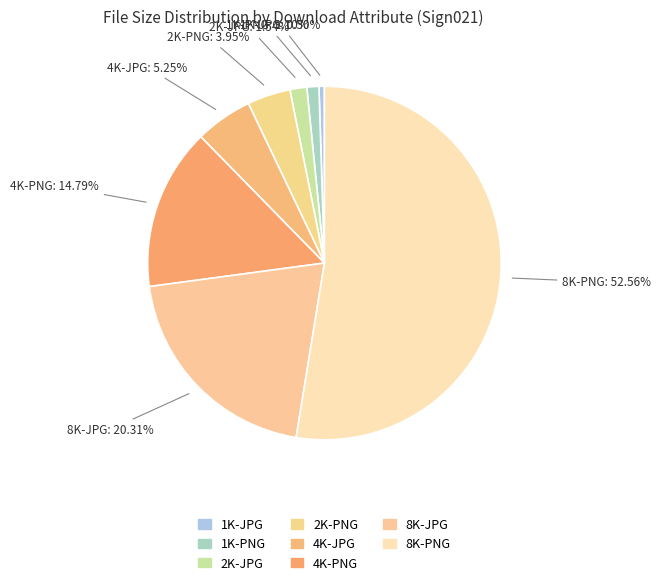

Does any single category account for the majority?

Yes